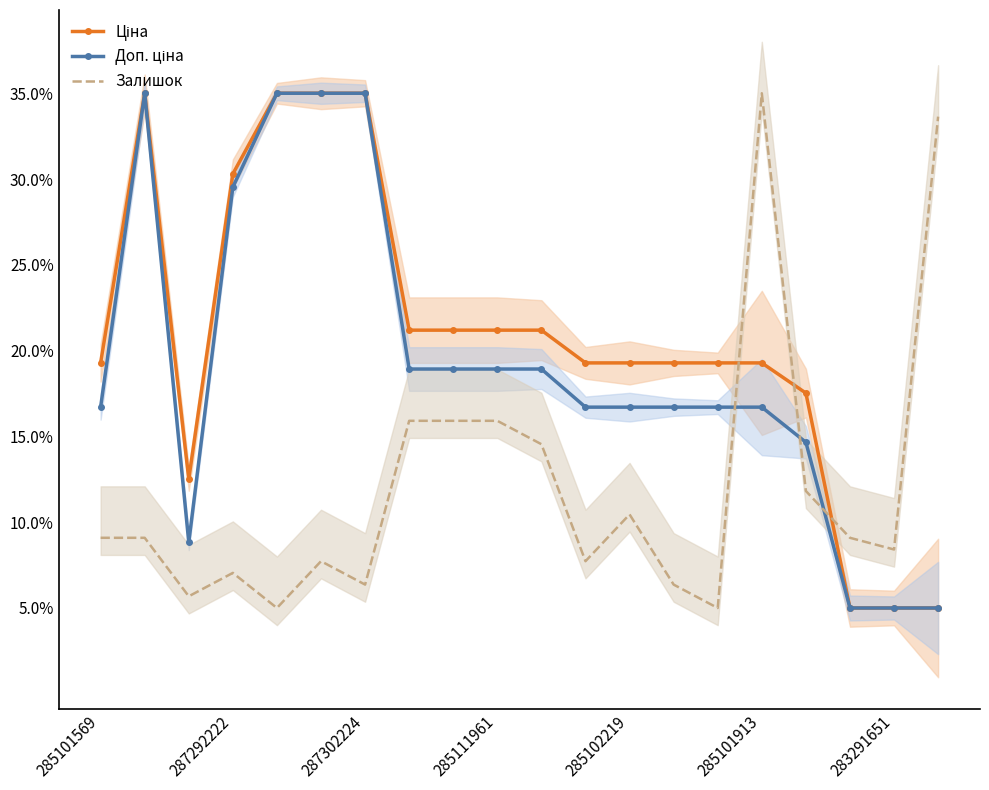

True or false: Ціна and Доп. ціна cross at least once.

False